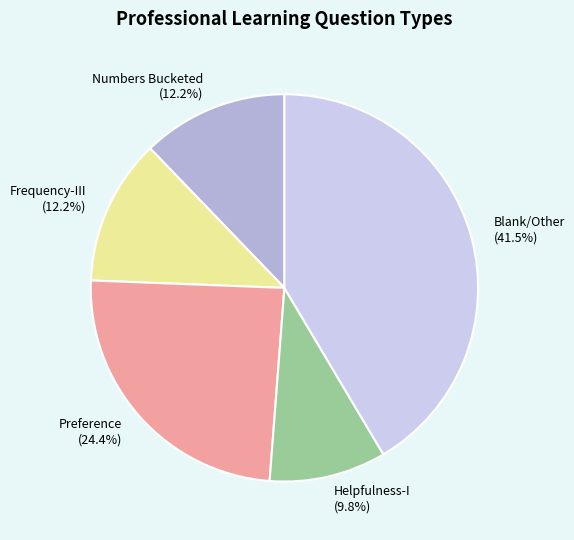

What portion of the pie excludes Blank/Other?

58.5%